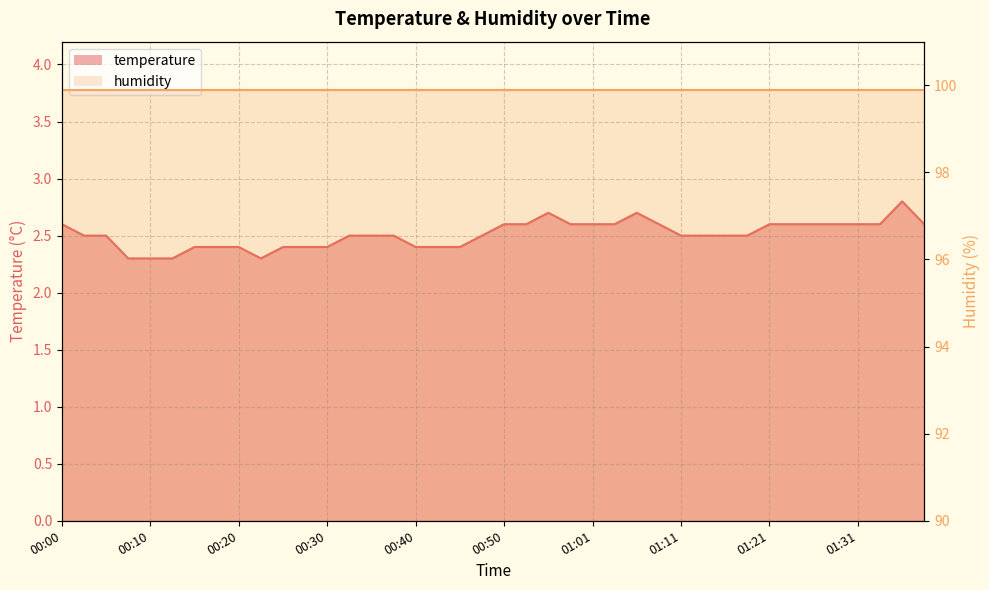

The chart shows a value of 4.3 at 00:48. True or false?

False